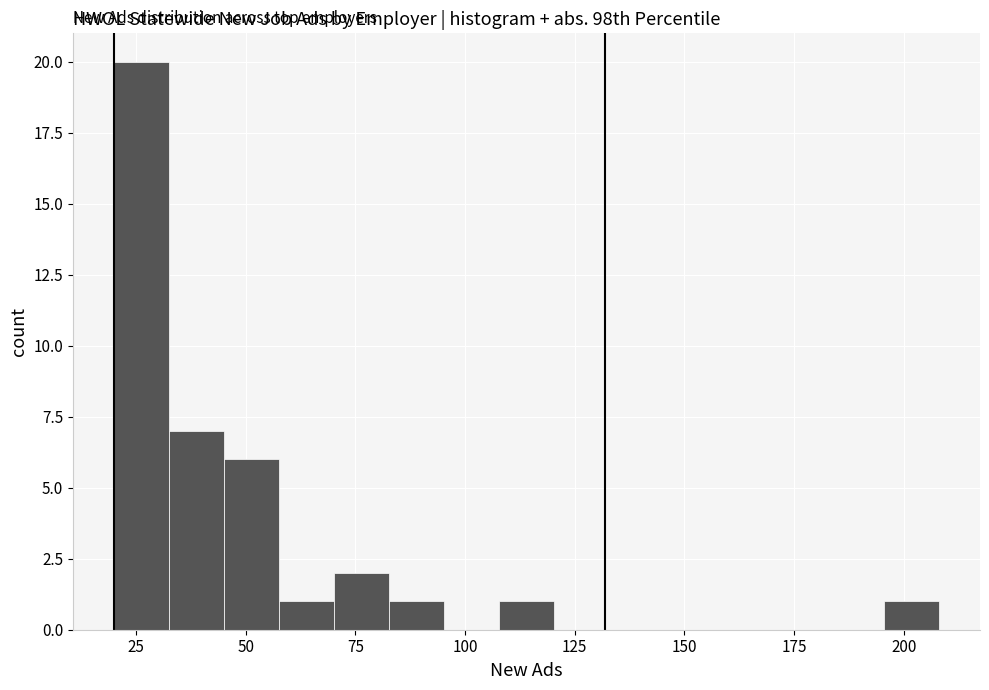

Around what value on the x-axis is the tallest bar? Give the approximate position of its centre, as read against the axis.

25